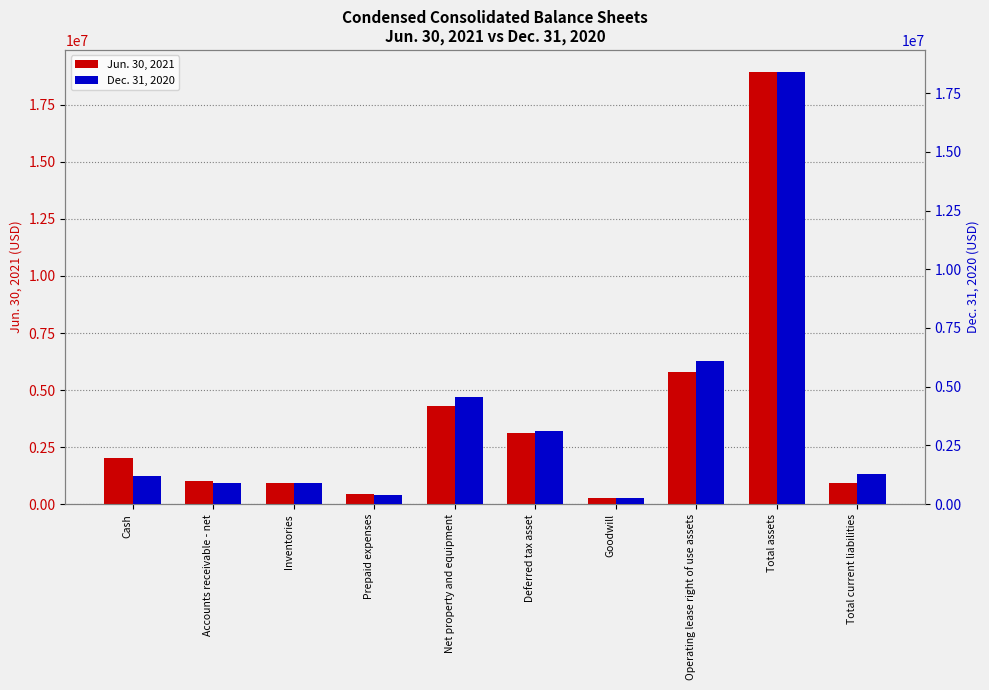

Which series has the largest total across all categories?

Jun. 30, 2021